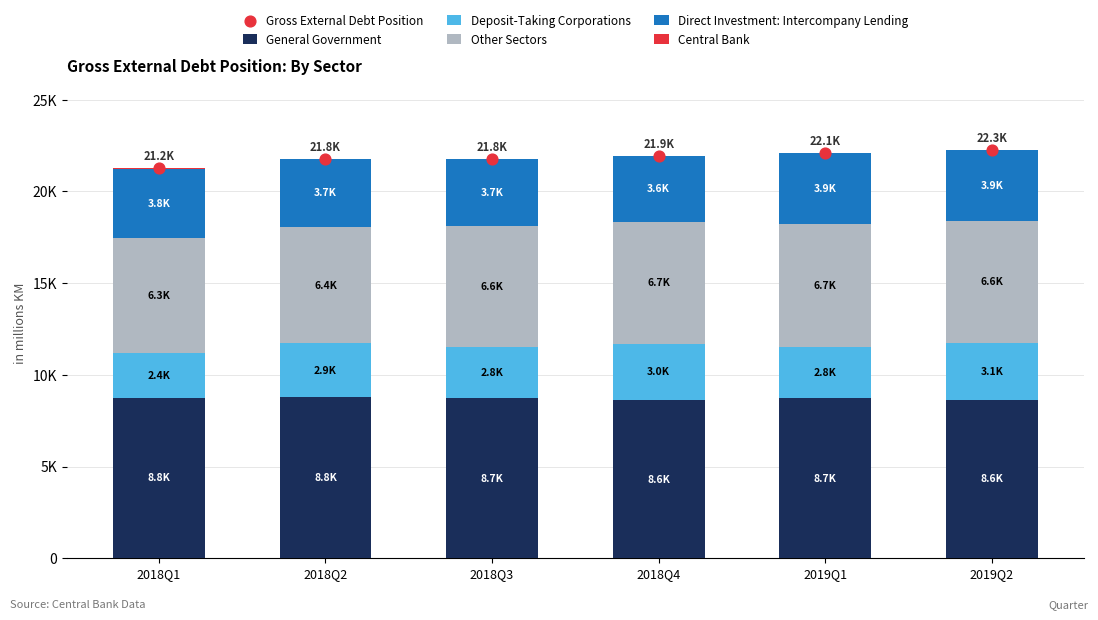

What are all the series names shown in the legend?

General Government, Deposit-Taking Corporations, Other Sectors, Direct Investment: Intercompany Lending, Central Bank, Gross External Debt Position